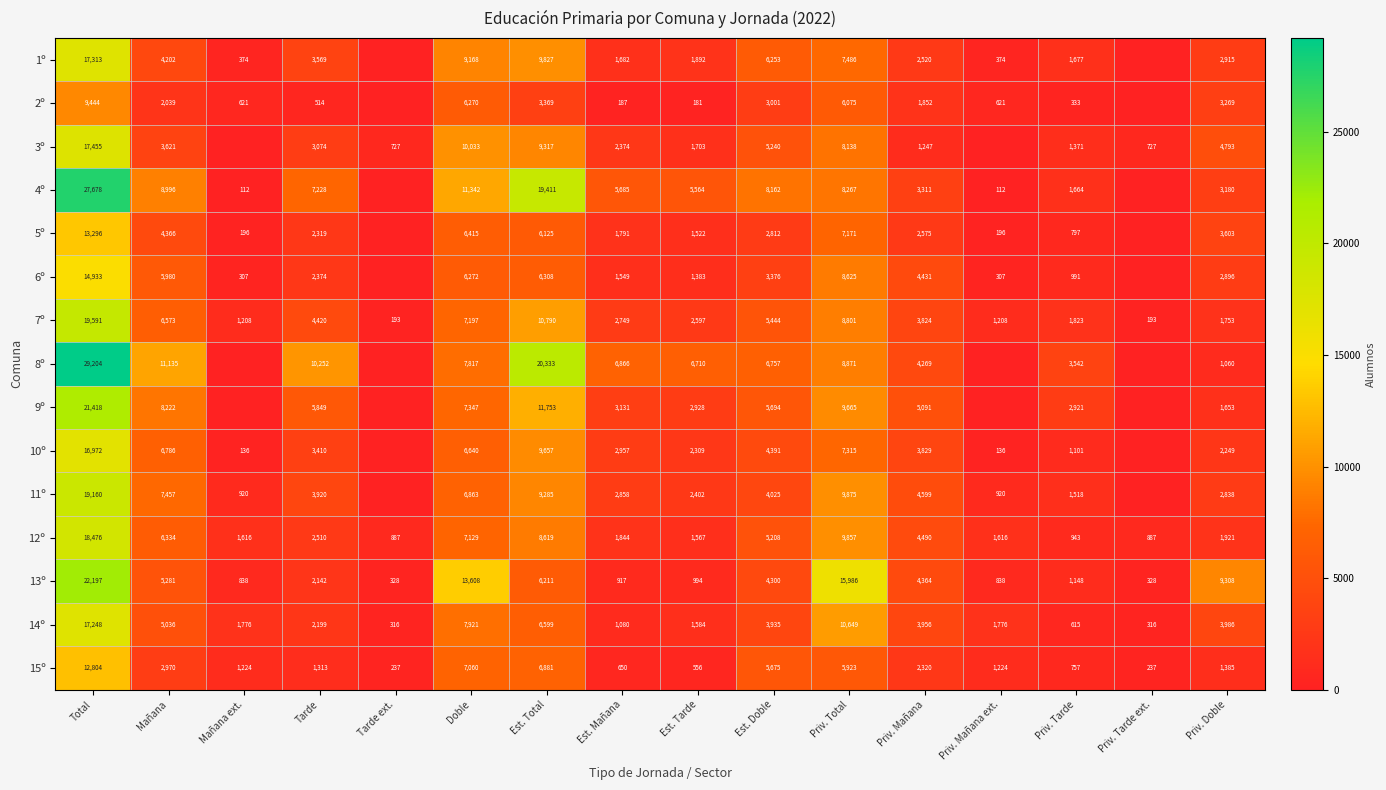

At which label does 15º first exceed 1385?

Total